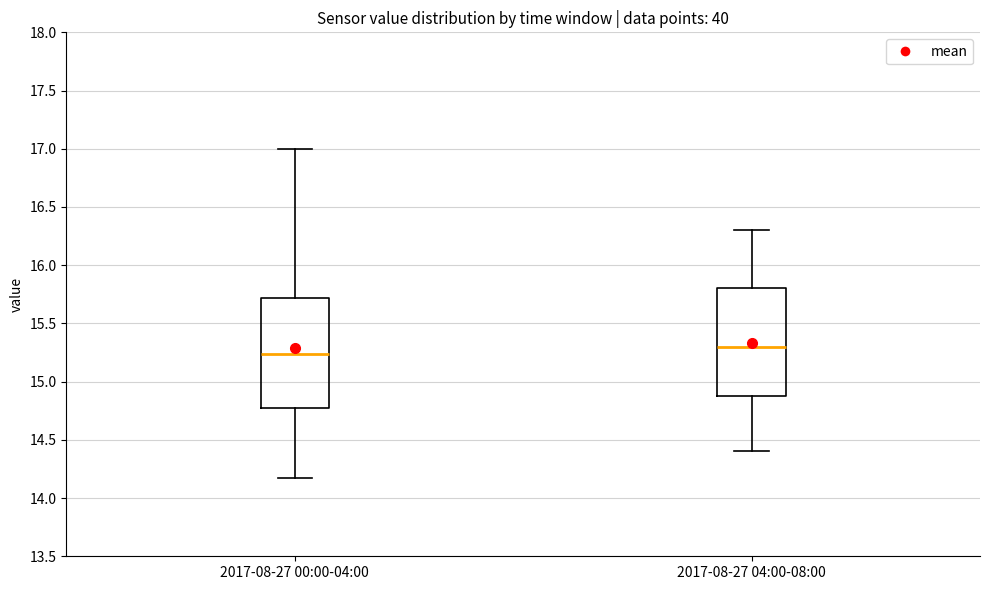

Where does the upper whisker of the box for 2017-08-27 04:00-08:00 end on the y-axis? The values are not printed on the chart, so give them approximately, as read against the axis.

16.30